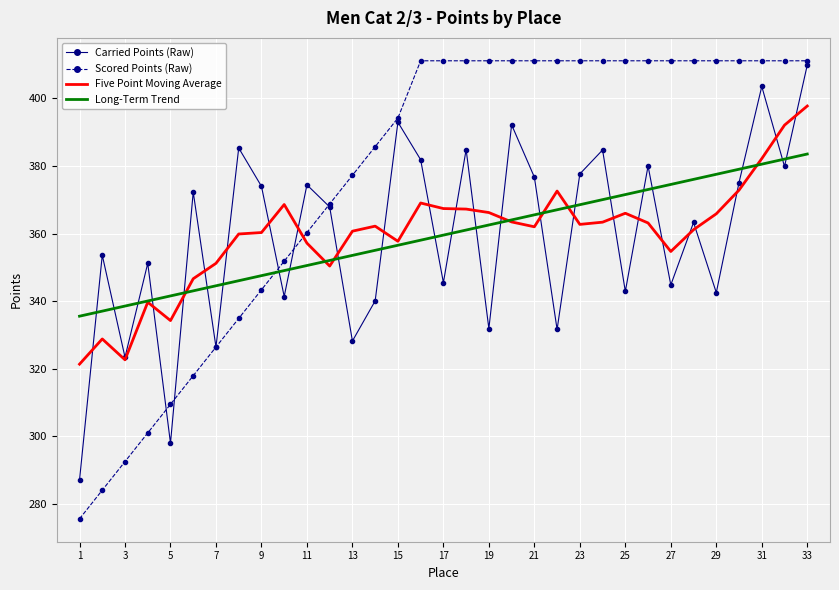

Which series has the largest total across all categories?

Scored Points (Raw)